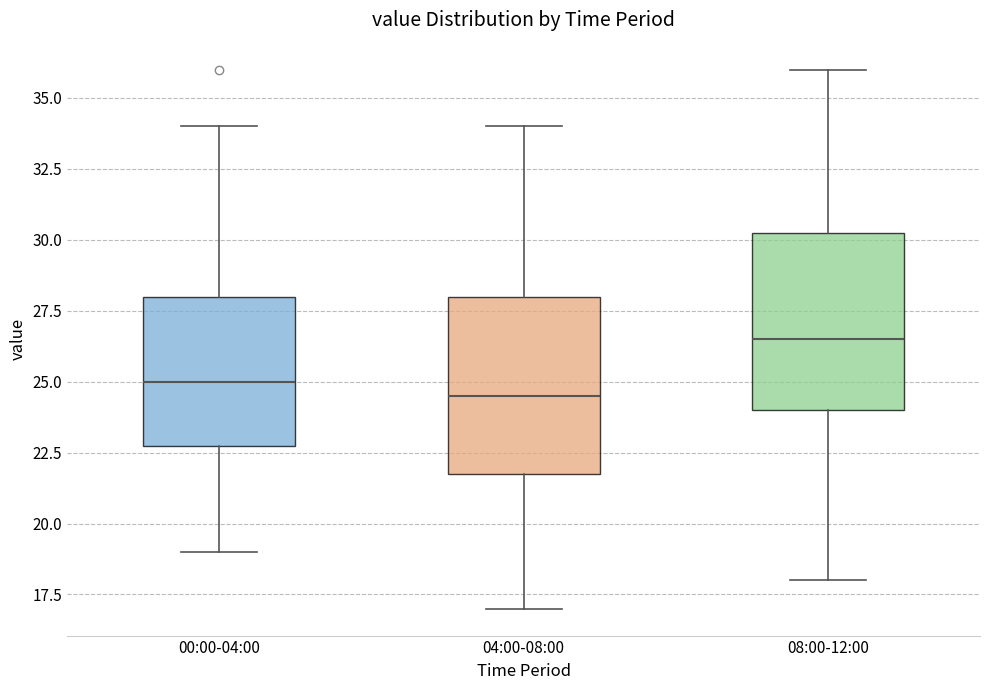

Where does the lower whisker of the box for 04:00-08:00 end on the y-axis? The values are not printed on the chart, so give them approximately, as read against the axis.

17.0